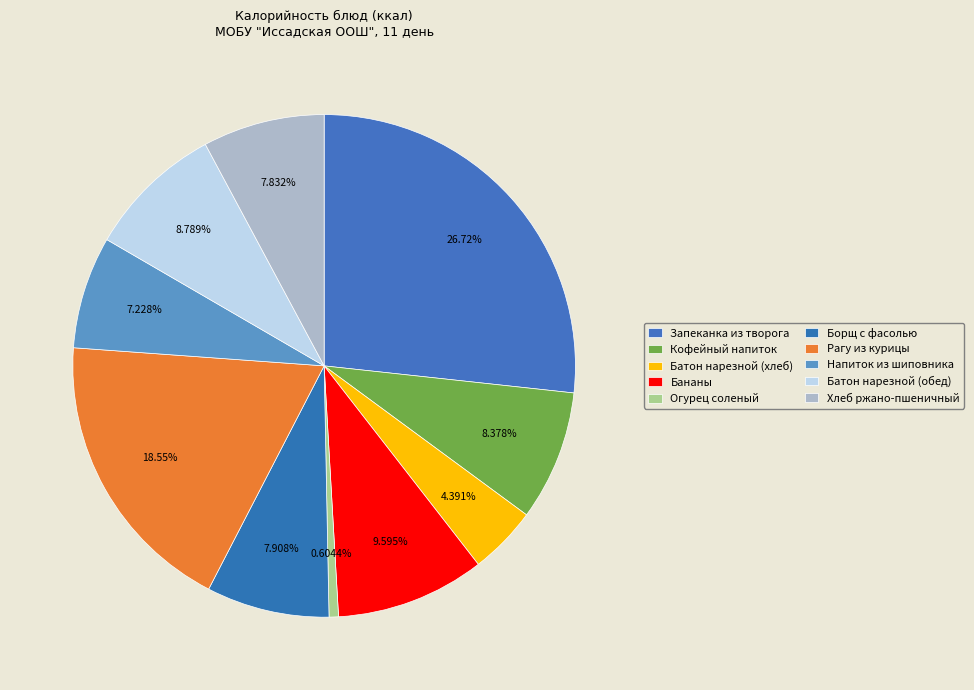

To the nearest percent, what is the difference between the largest and smallest slice percentages?

26%